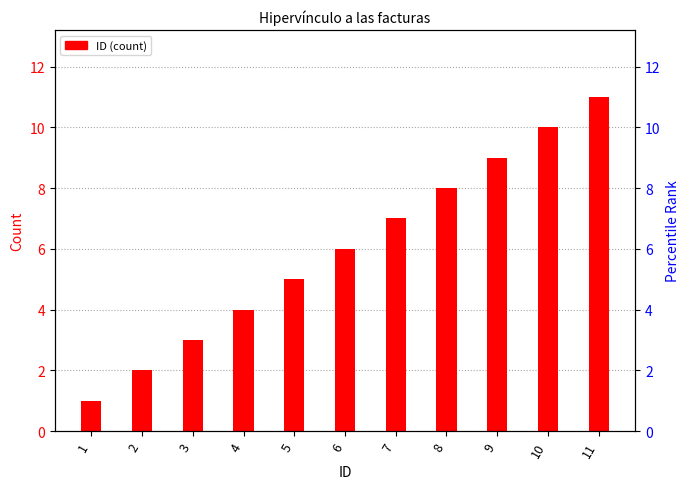

What is the difference between the maximum and minimum values?

10